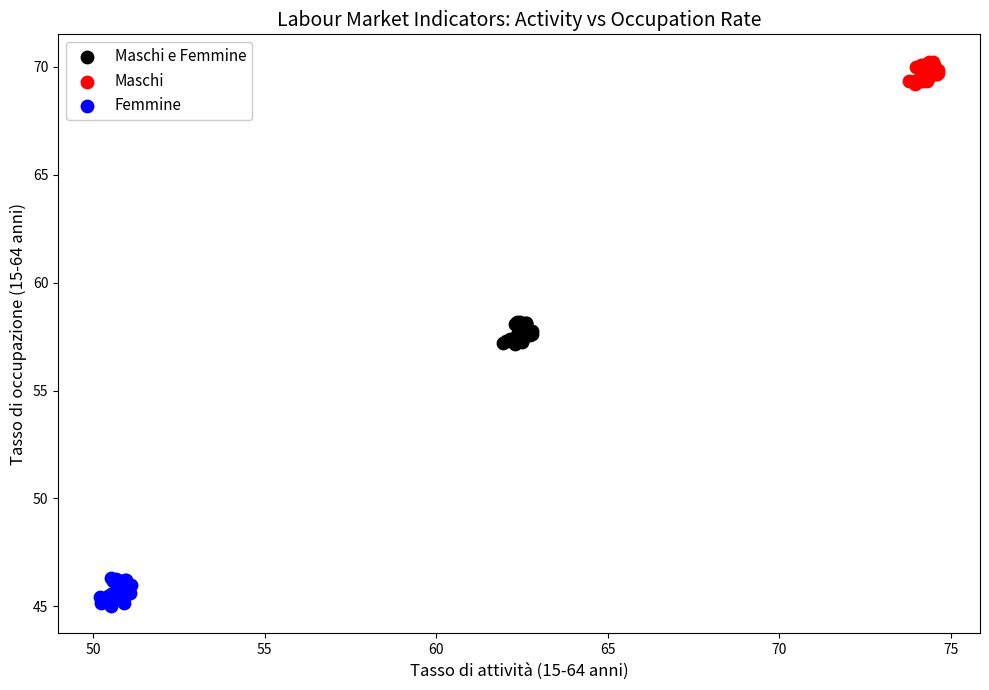

Which series reaches the minimum Y coordinate?

Femmine